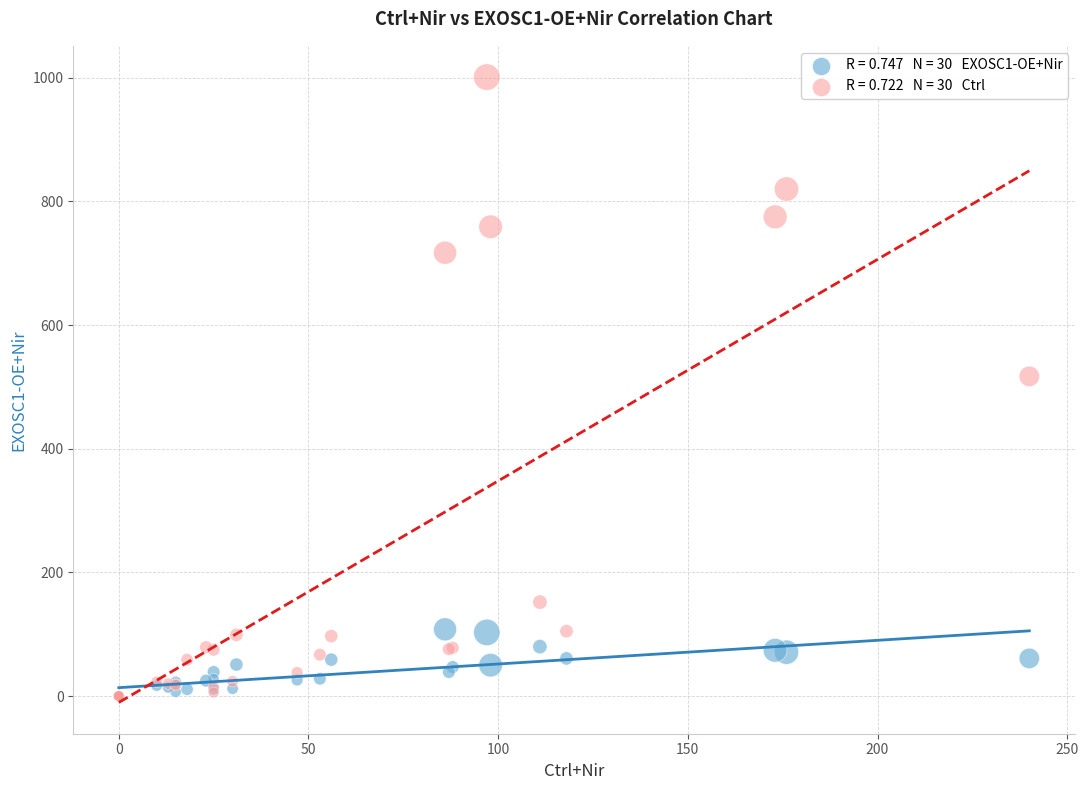

Across all series, what Y value is closest to 500?

517